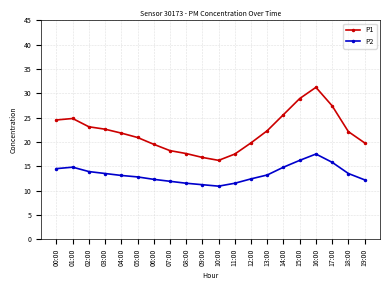

Which series has the widest spread of values?

P1